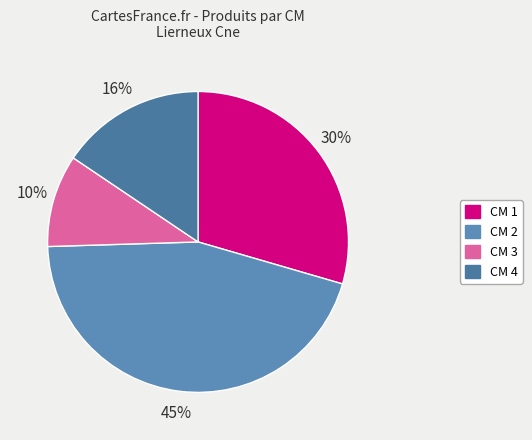

Rank the categories by value from highest to lowest.

CM 2, CM 1, CM 4, CM 3